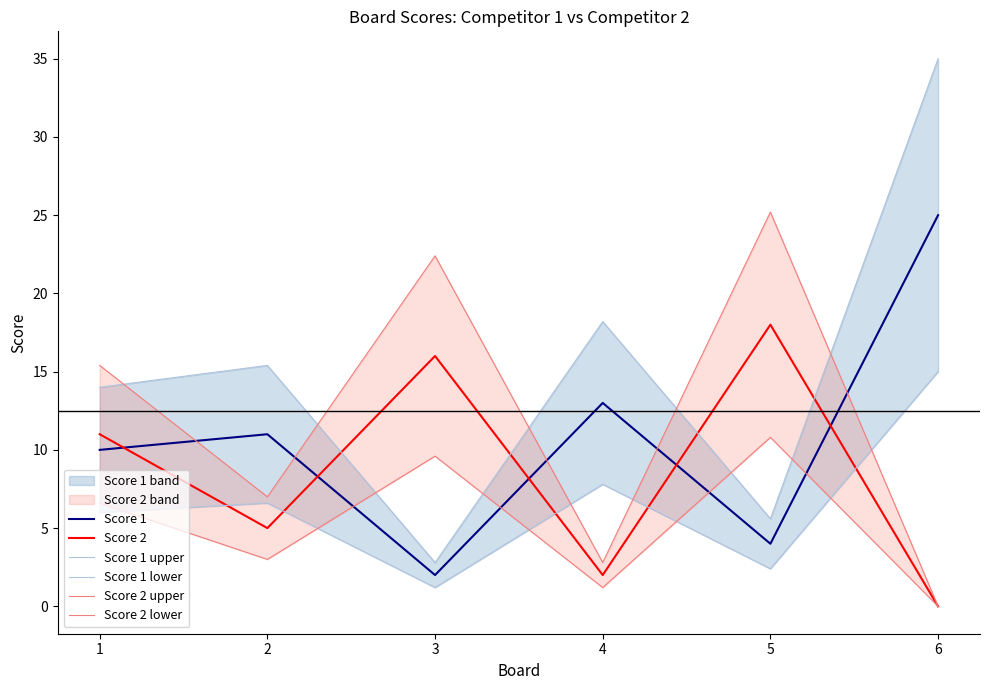

Where is Score 1 upper nearest to the value 18?

4